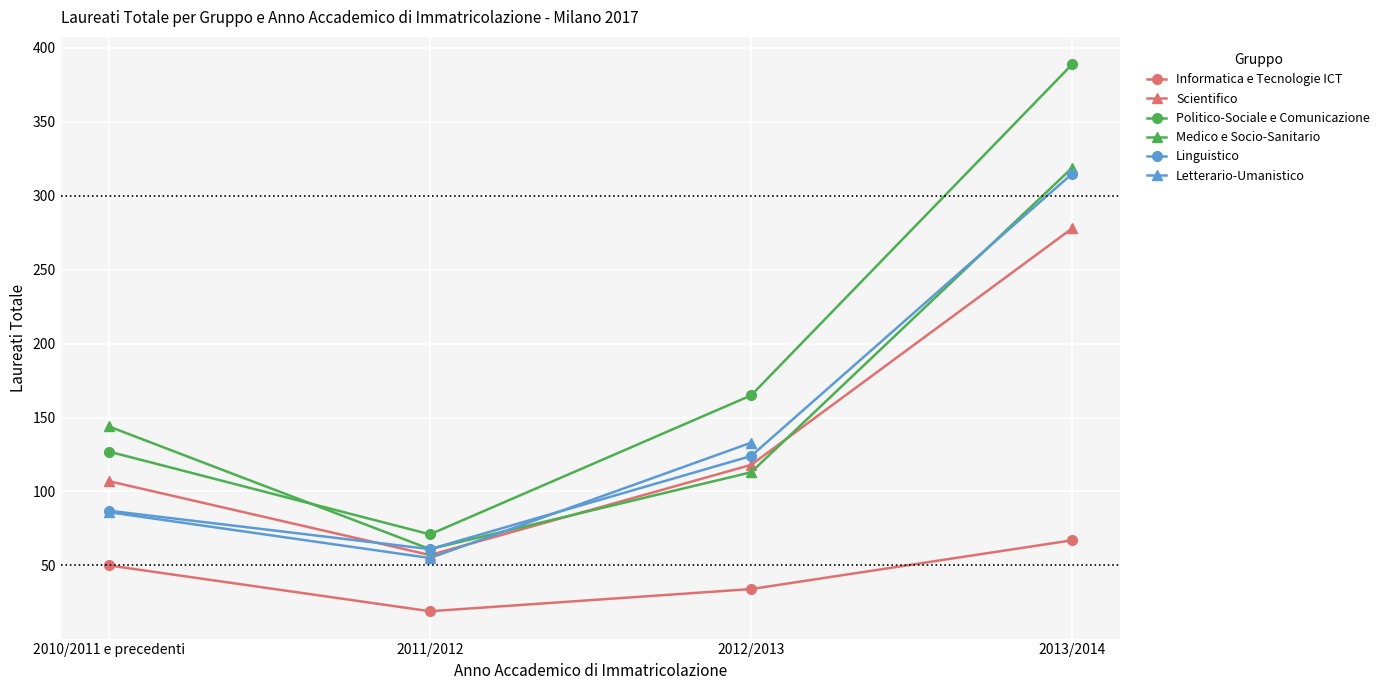

The Letterario-Umanistico series shows 15.0 at 2011/2012. True or false?

False